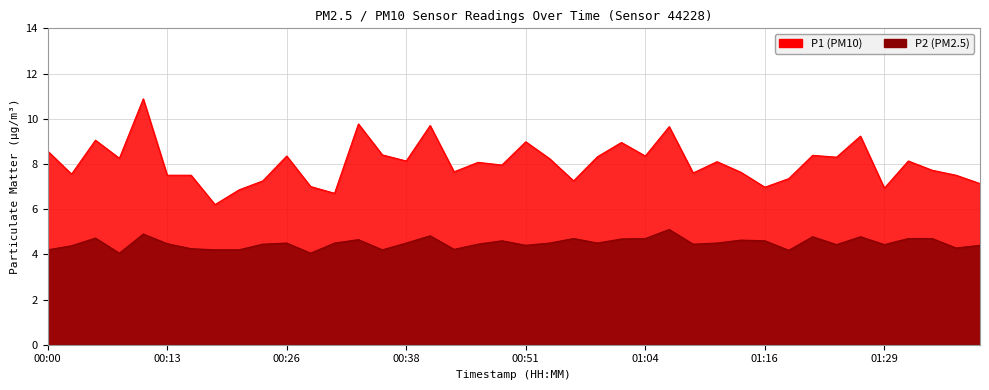

What is the highest value of the P1 series?

10.9